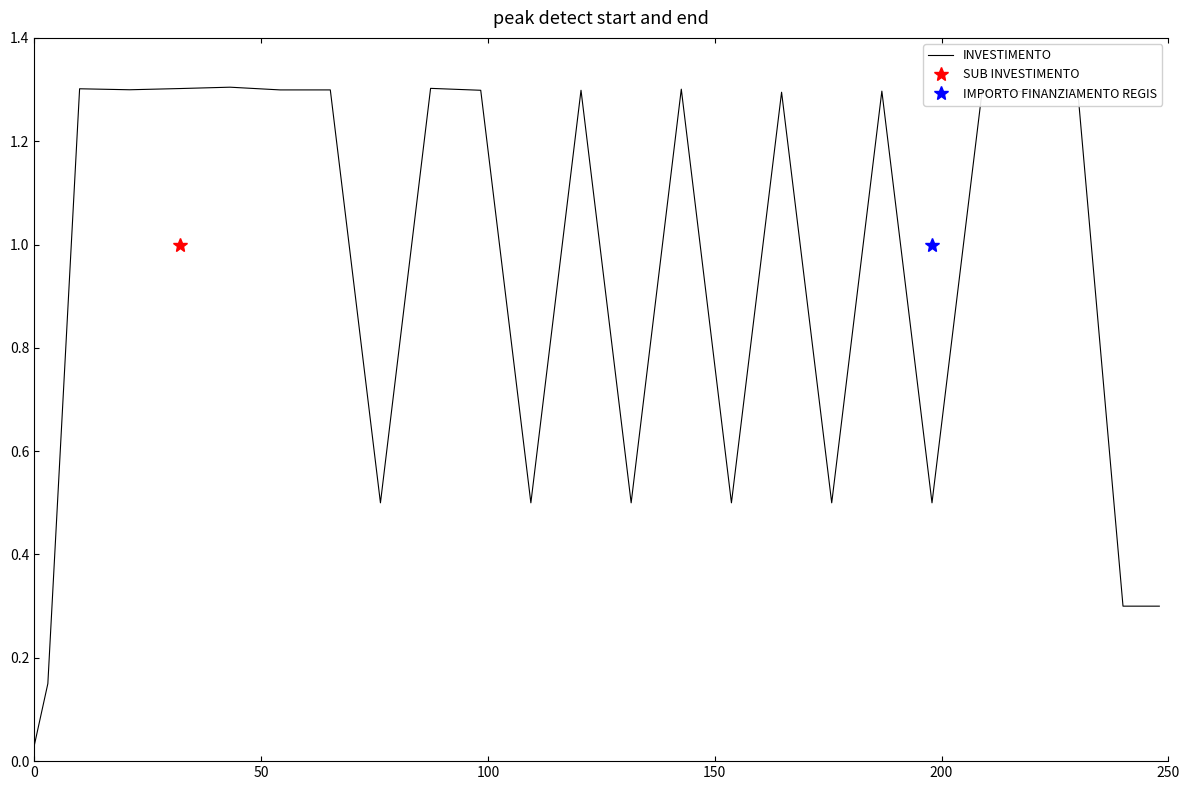

What is the highest value of the INVESTIMENTO series?

1.3